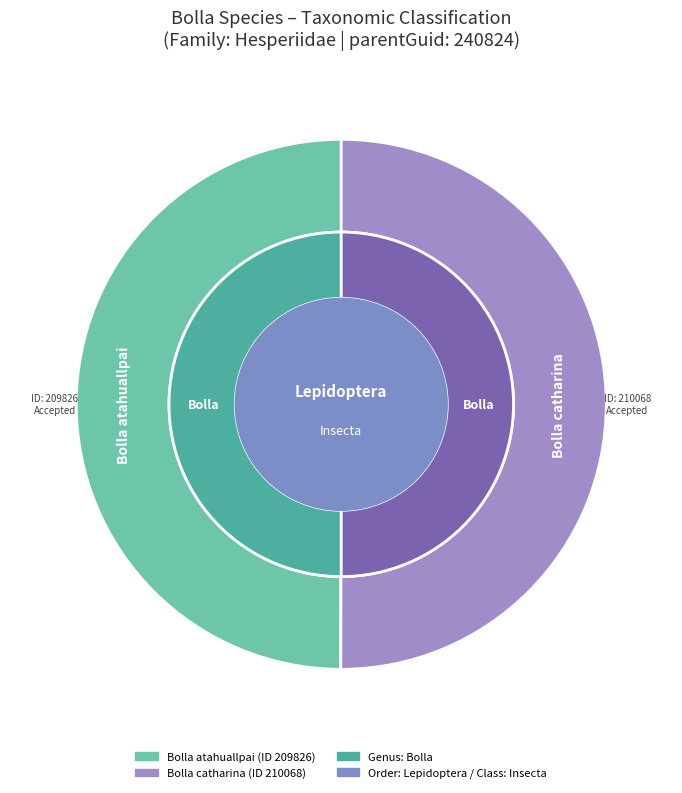

How many segments does this pie chart have?

2